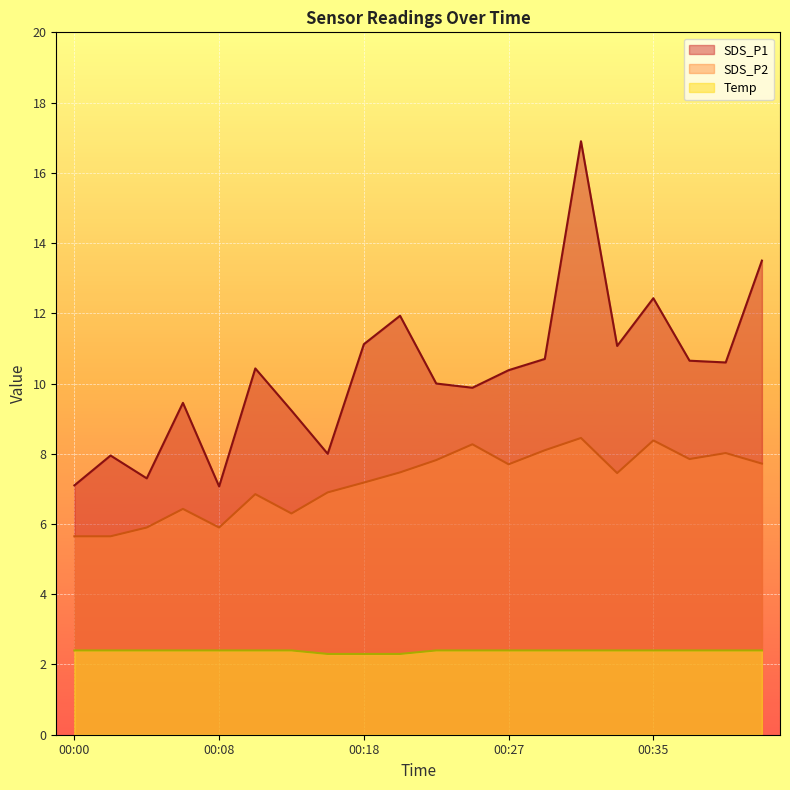

The SDS_P1 series shows 16.6 at 00:27. True or false?

False